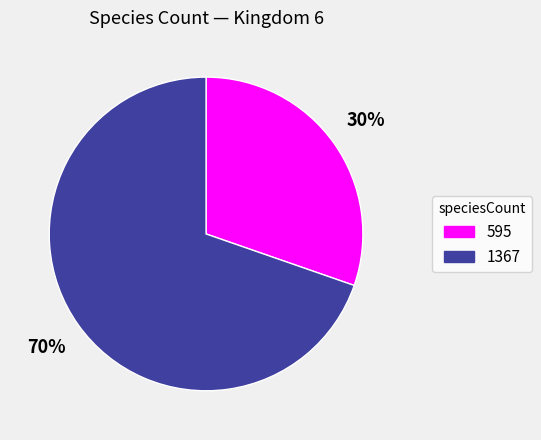

Which has a higher value, 595 or 1367?

1367